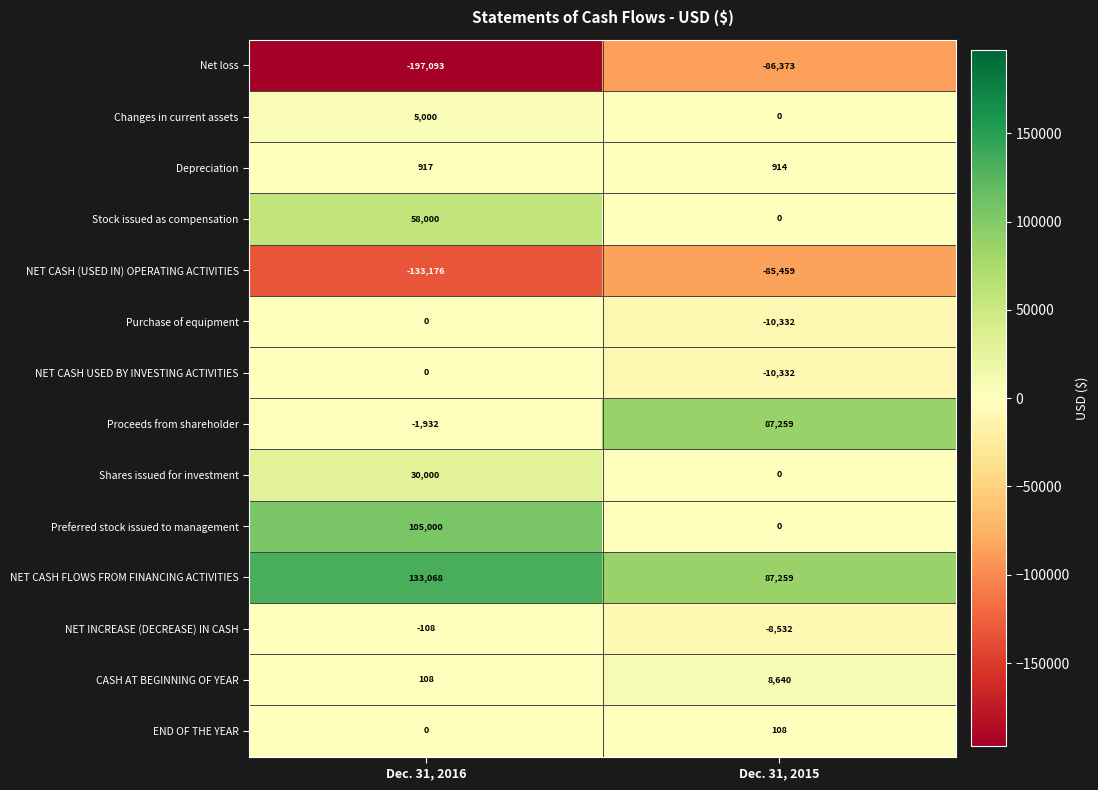

Which series has the largest range (max minus min)?

Net loss